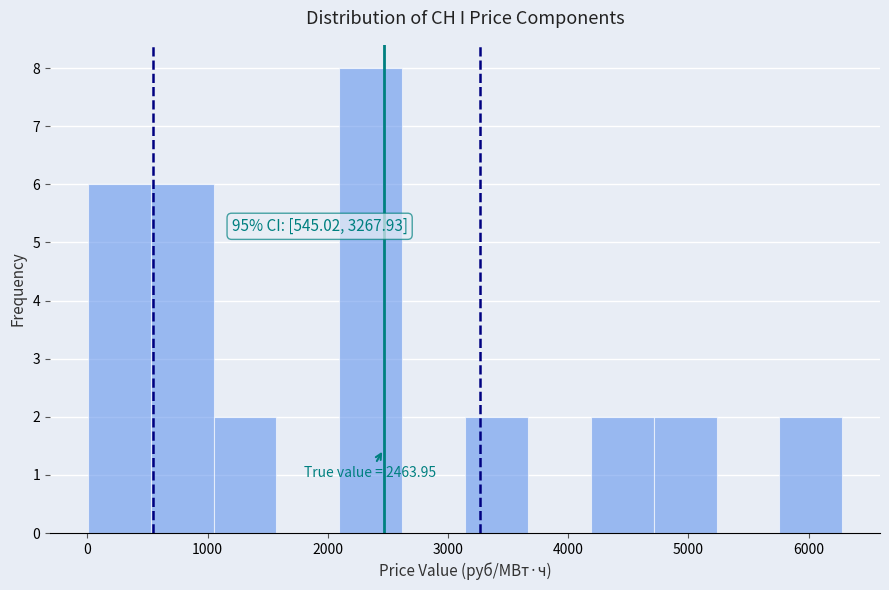

Over which range of the x-axis is the bar tallest?

2100 to 2600